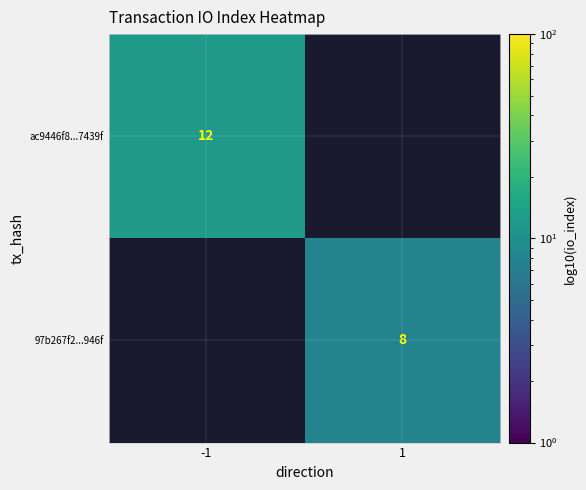

The 97b267f2...946f series shows 3 at 1. True or false?

False